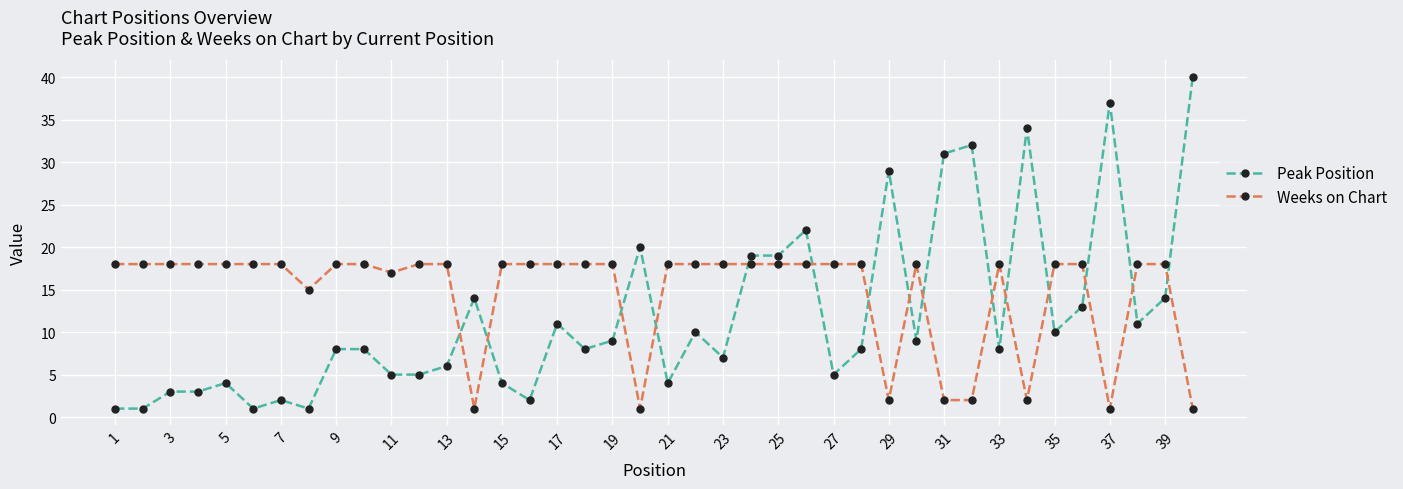

What is the maximum value shown in the chart?

40